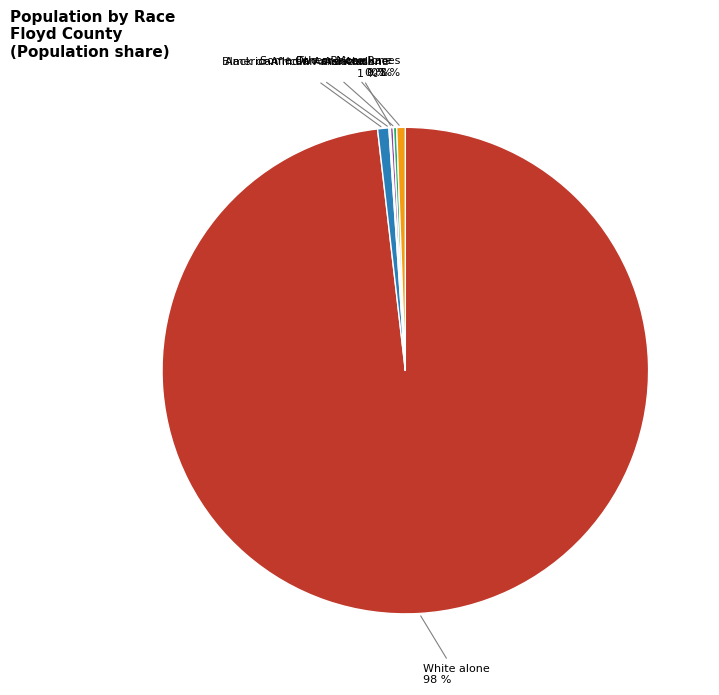

Does any single category account for the majority?

Yes